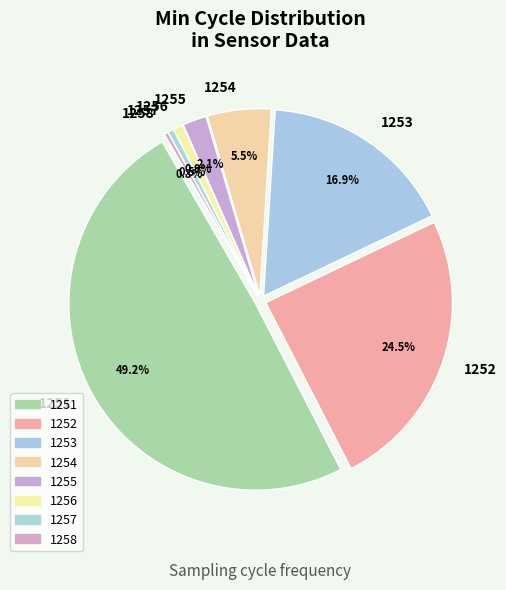

Is 1256 the majority of the pie?

No